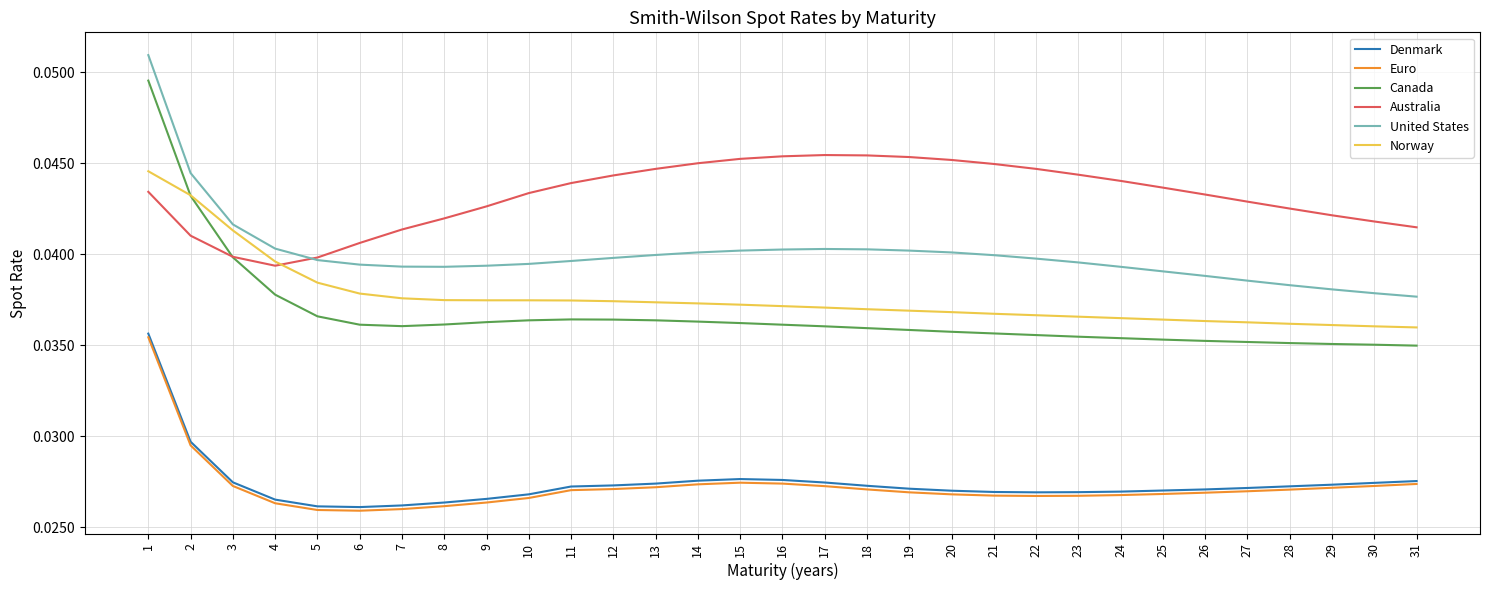

Which series has the widest spread of values?

Canada